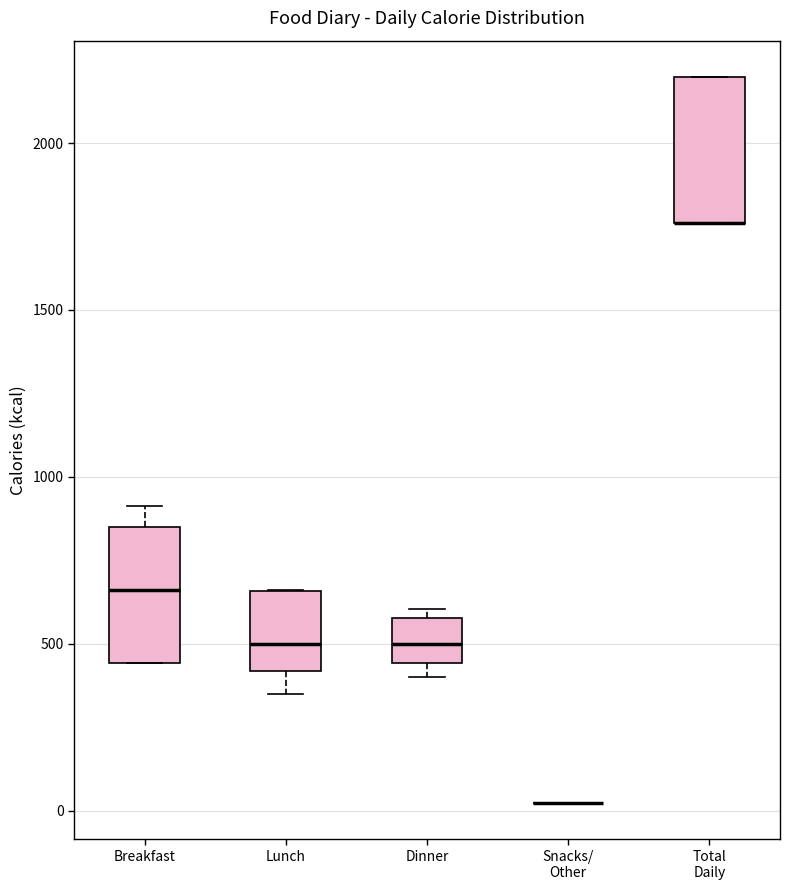

Reading left to right, transcribe this box plot: for each box, give where its median line is, the range the box spans, and where its two whiskers end, as read against the y-axis. The values are not printed on the chart, so give them approximately, as read against the axis.

Breakfast: median 650, box 450 to 850, whiskers 450 to 900
Lunch: median 500, box 400 to 650, whiskers 350 to 650
Dinner: median 500, box 450 to 600, whiskers 400 to 600 (just above the box's upper edge)
Snacks/ Other: box collapsed to a line at 0, whiskers 0 to 0
Total Daily: median 1750 (drawn on the box's lower edge), box 1750 to 2200, whiskers 1750 to 2200